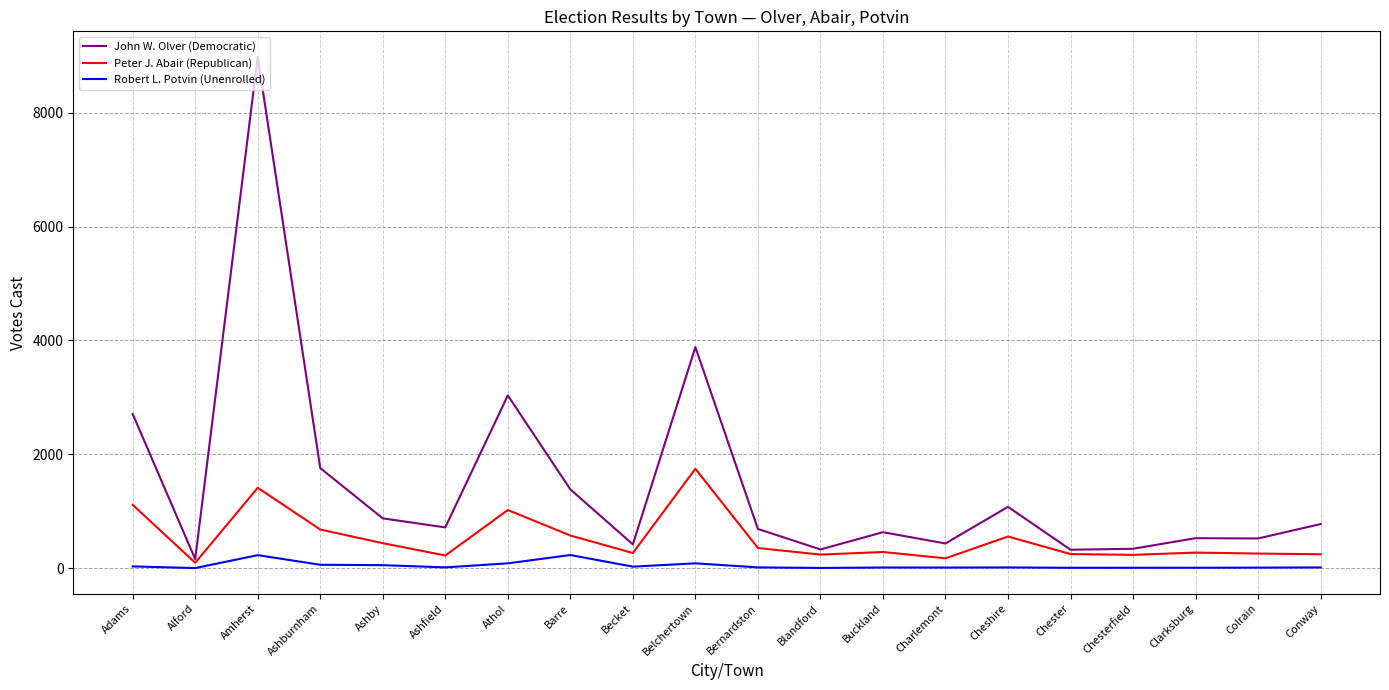

At which category is the sum across all series the highest?

Amherst